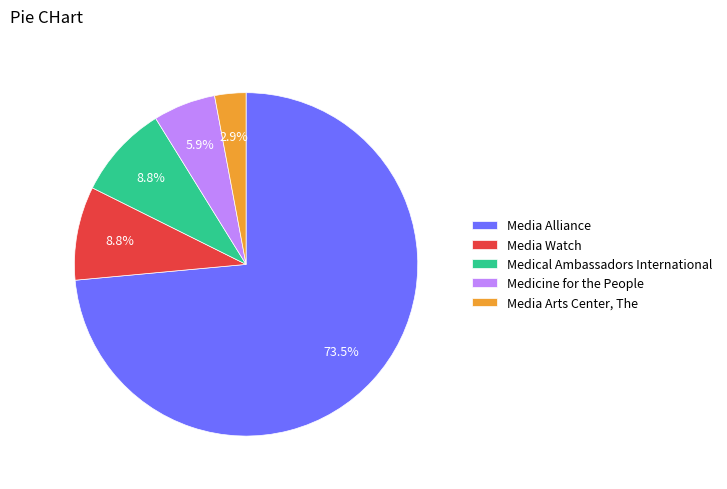

Which has a higher value, Medical Ambassadors International or Media Arts Center, The?

Medical Ambassadors International